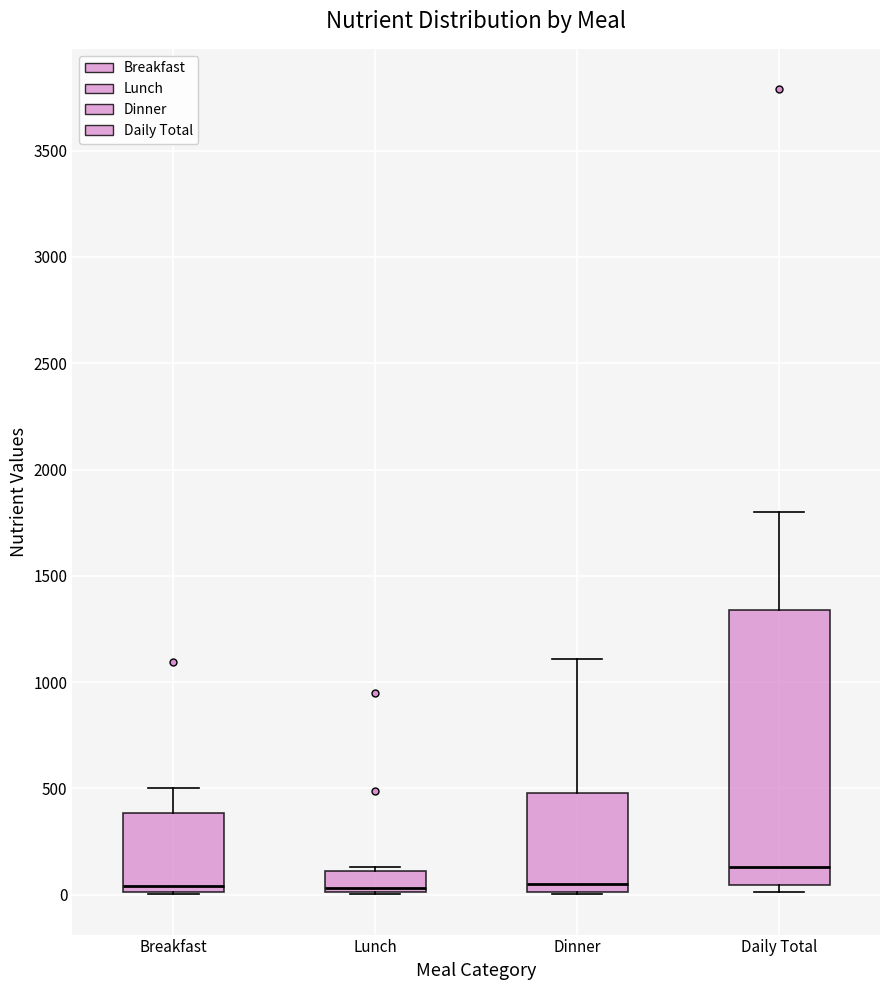

Where does the upper whisker of the box for Breakfast end on the y-axis? The values are not printed on the chart, so give them approximately, as read against the axis.

500